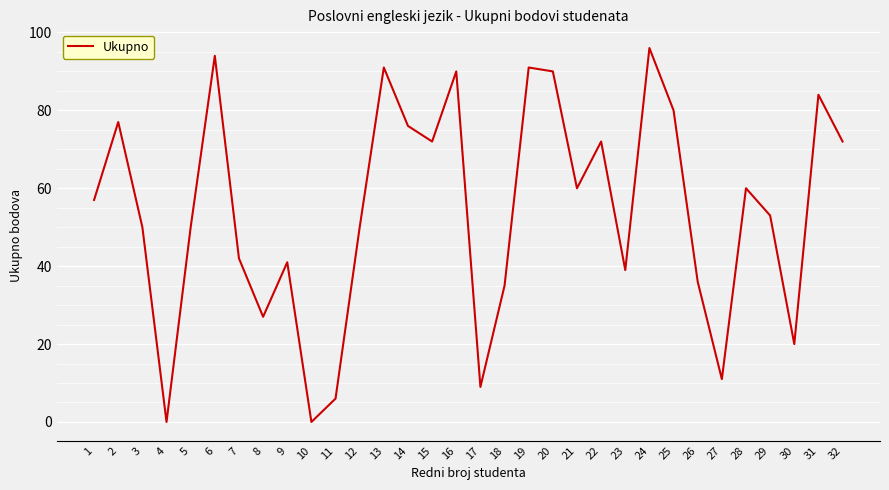

What is the difference between the maximum and second lowest values?

96